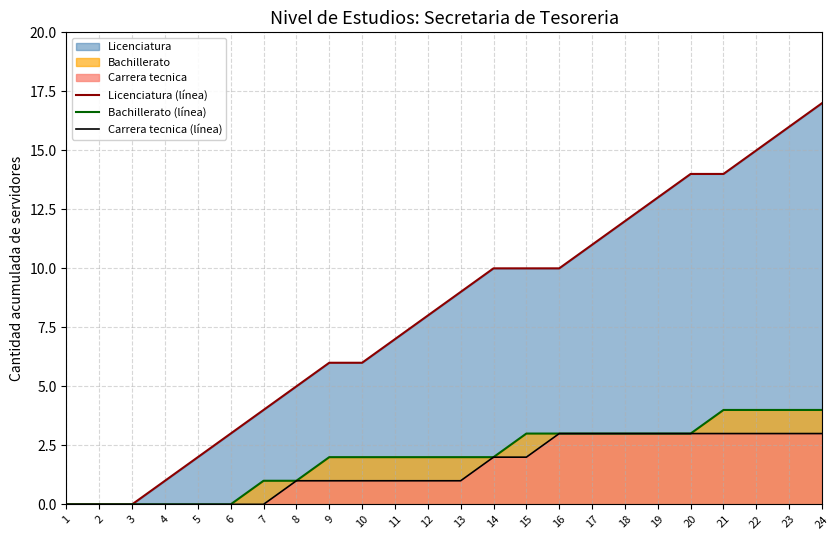

What is the difference between the second highest and second lowest values in the Bachillerato (línea) series?

4